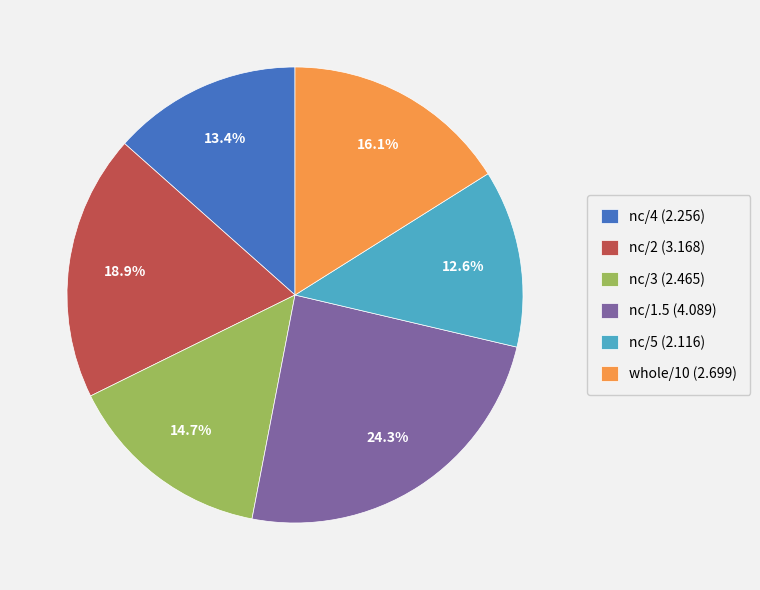

To the nearest percent, what is the average slice percentage?

17%